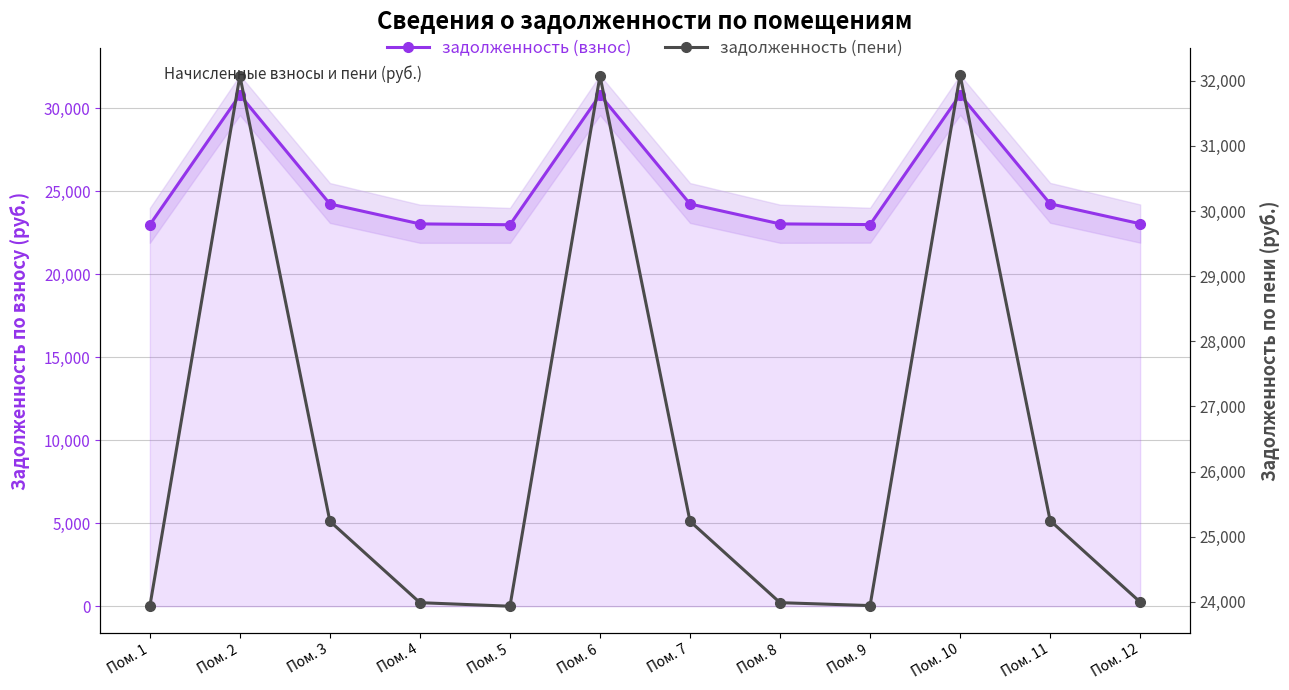

What is the maximum value for задолженность (пени)?

32088.8